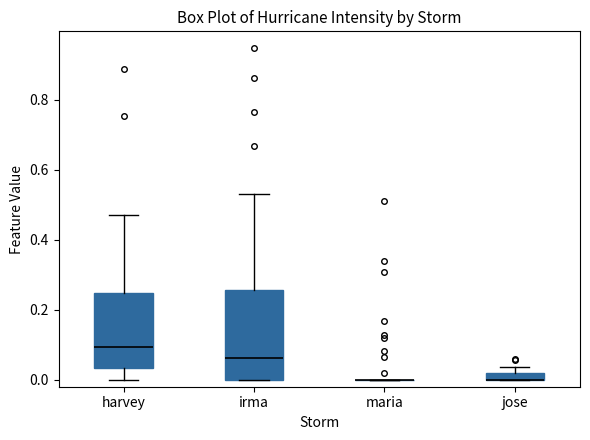

Where is the upper edge of the box for irma on the y-axis? The values are not printed on the chart, so give them approximately, as read against the axis.

0.26